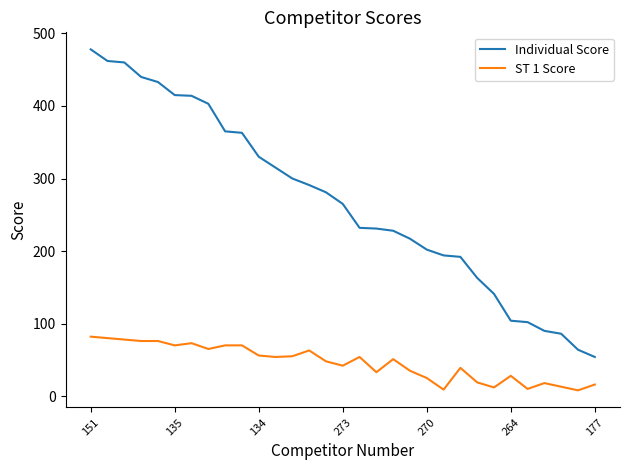

Rank the series by their average value, from lowest to highest.

ST 1 Score, Individual Score